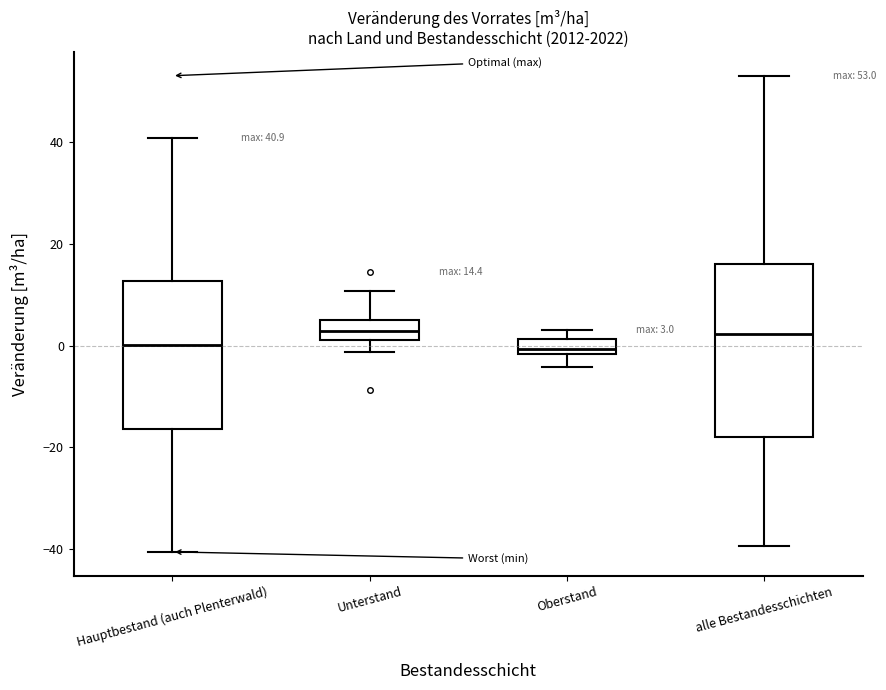

Comparing the boxes themselves (not the whiskers), which one is the tallest?

alle Bestandesschichten